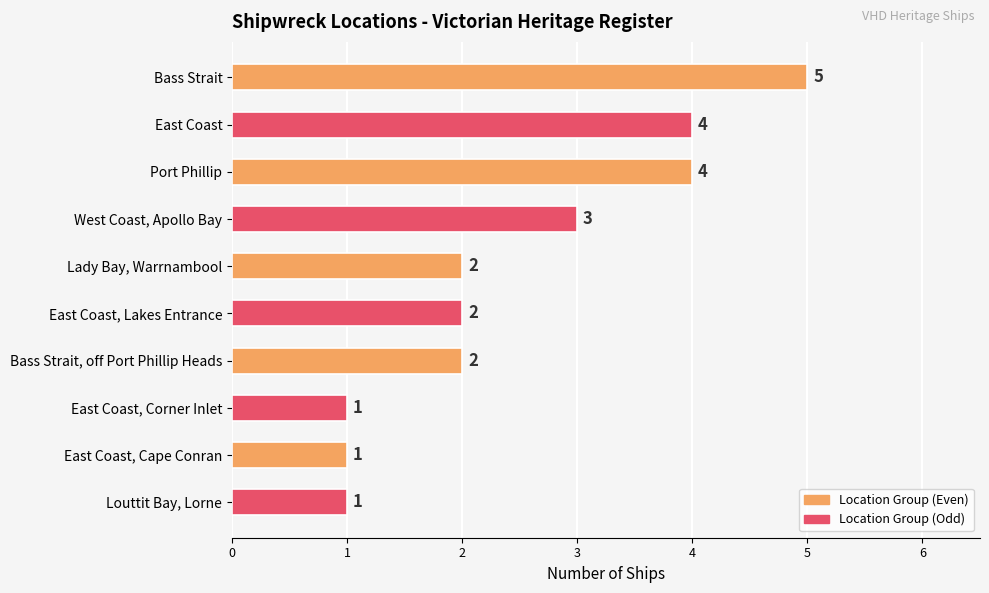

Between East Coast, Corner Inlet and Bass Strait, which is larger?

Bass Strait